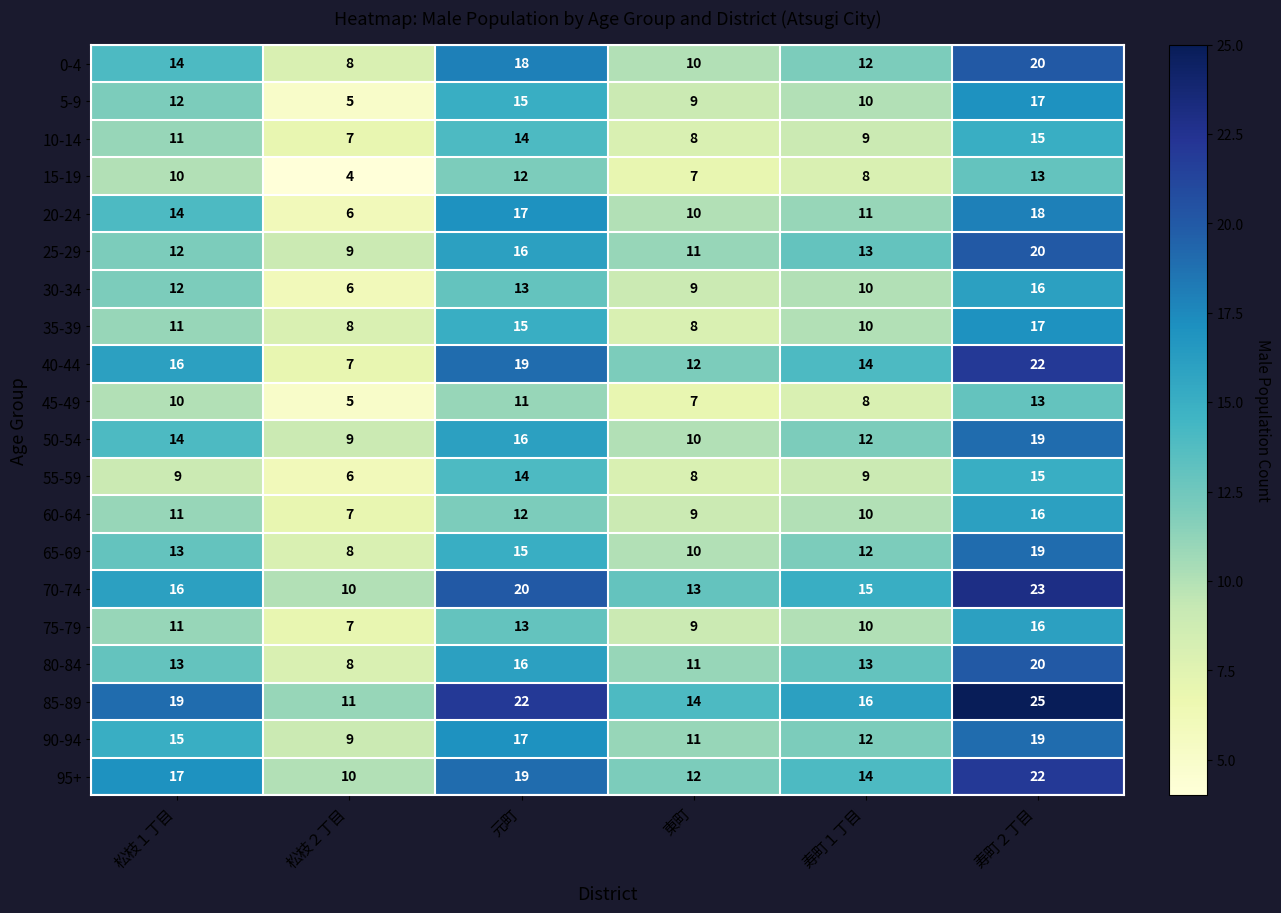

What is the average value of the 85-89 series?

18